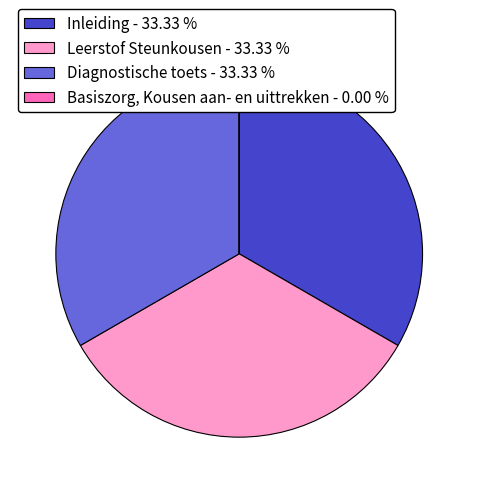

Is there any slice that represents more than half of the pie?

No